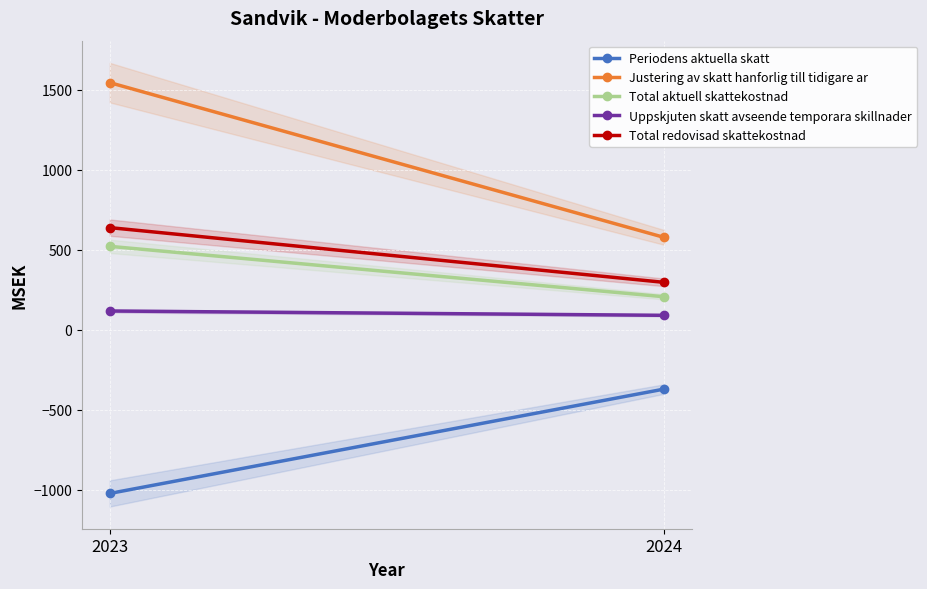

What is the maximum value shown in the chart?

1544